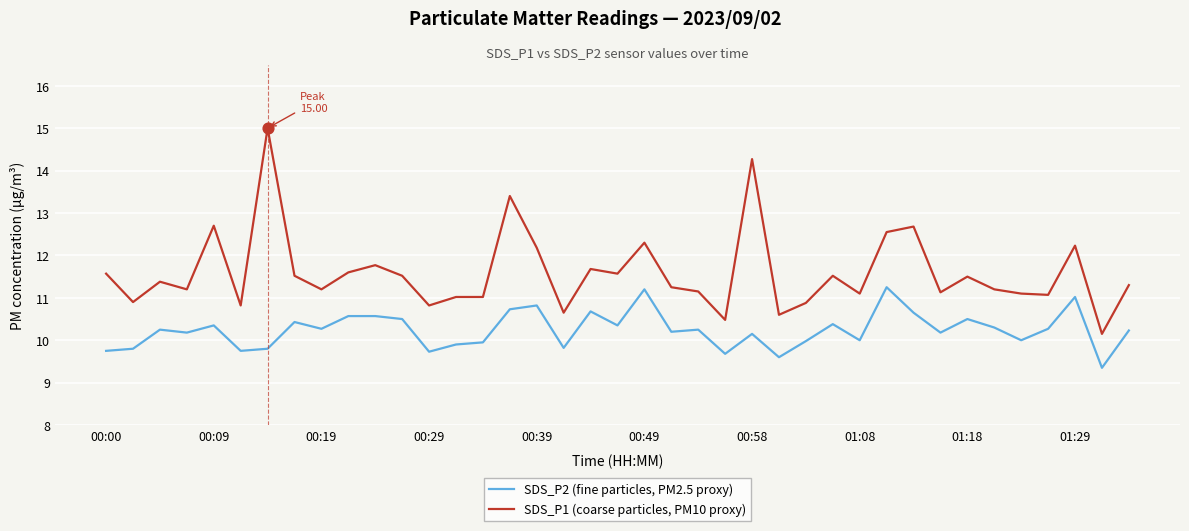

Which series has the largest range (max minus min)?

SDS_P1 (coarse particles, PM10 proxy)